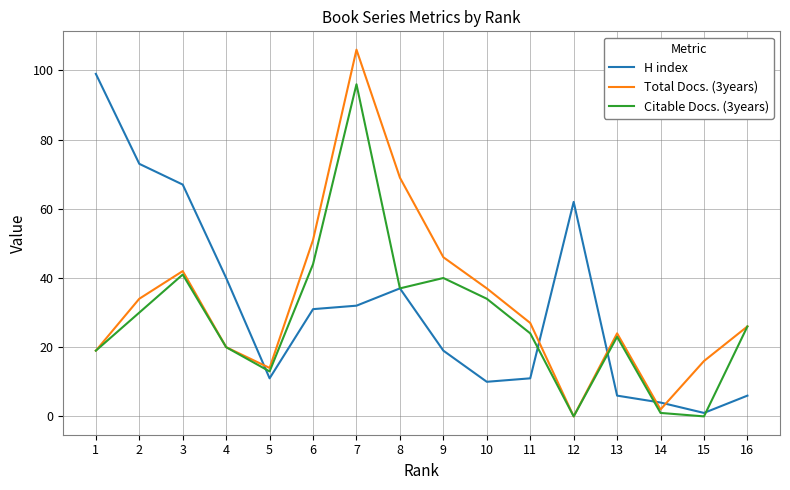

At which label does Total Docs. (3years) first exceed 27?

2